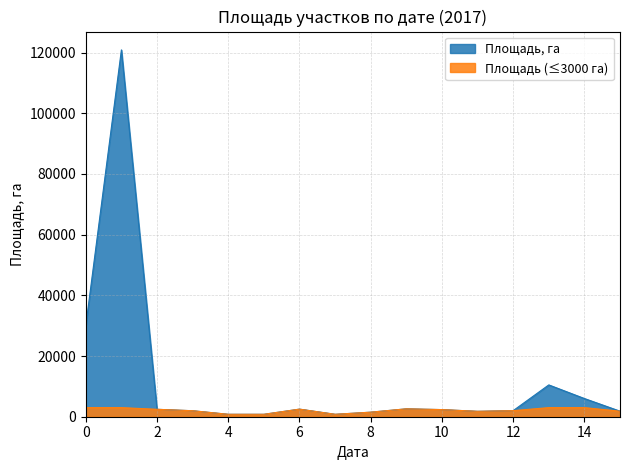

Which series has the widest spread of values?

Площадь, га